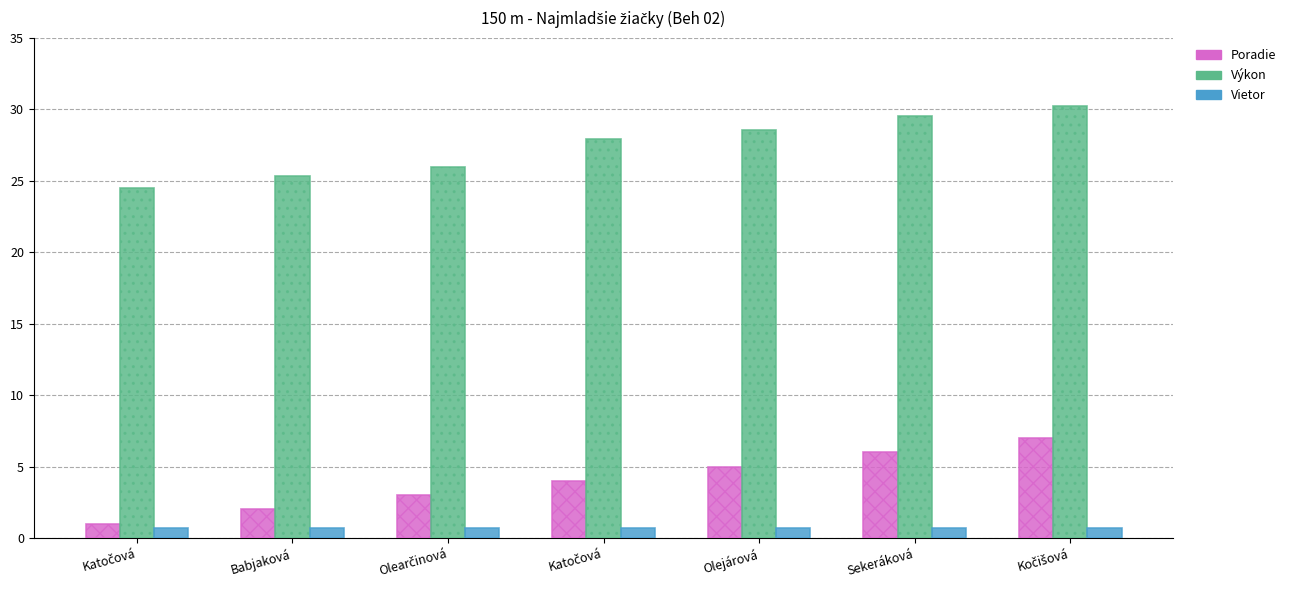

How many distinct data groups are displayed?

3